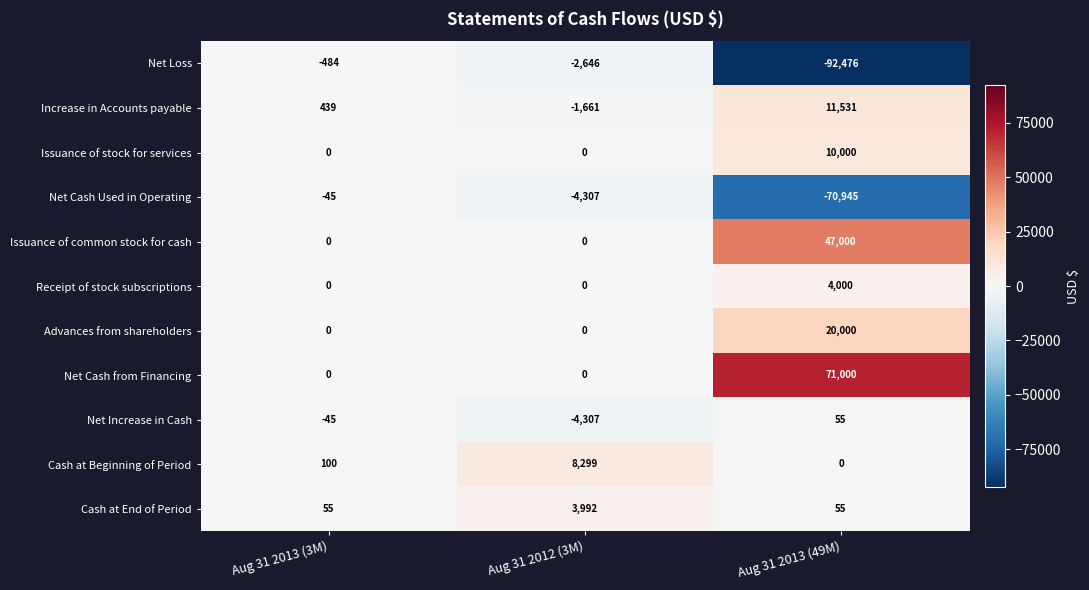

Count the number of data series in this chart.

11